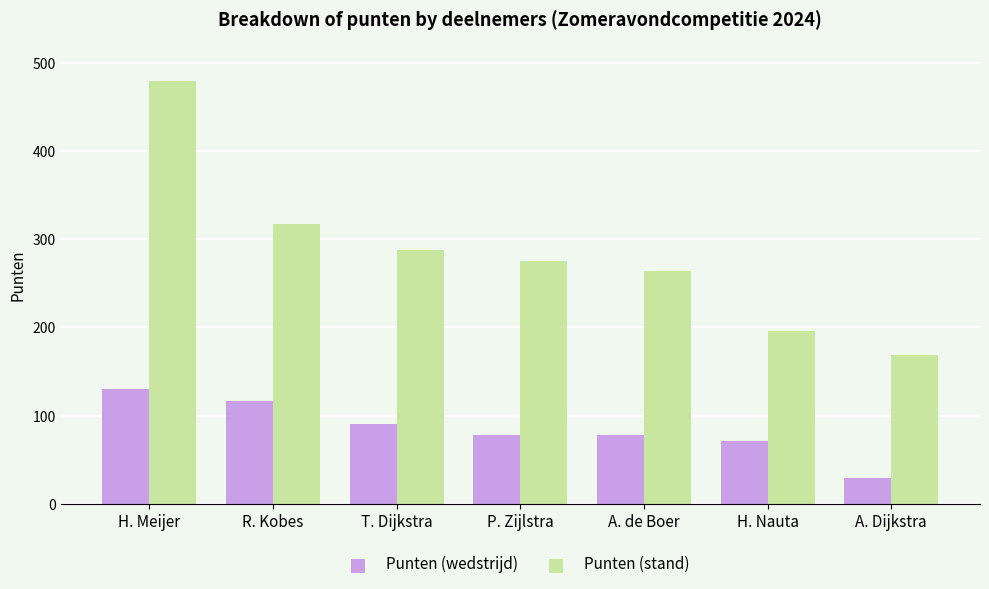

Reading right to left, extract all data points from this chart.

Punten (wedstrijd): A. Dijkstra=29	H. Nauta=71	A. de Boer=78	P. Zijlstra=78	T. Dijkstra=91	R. Kobes=117	H. Meijer=130
Punten (stand): A. Dijkstra=169	H. Nauta=196	A. de Boer=264	P. Zijlstra=275	T. Dijkstra=288	R. Kobes=317	H. Meijer=479